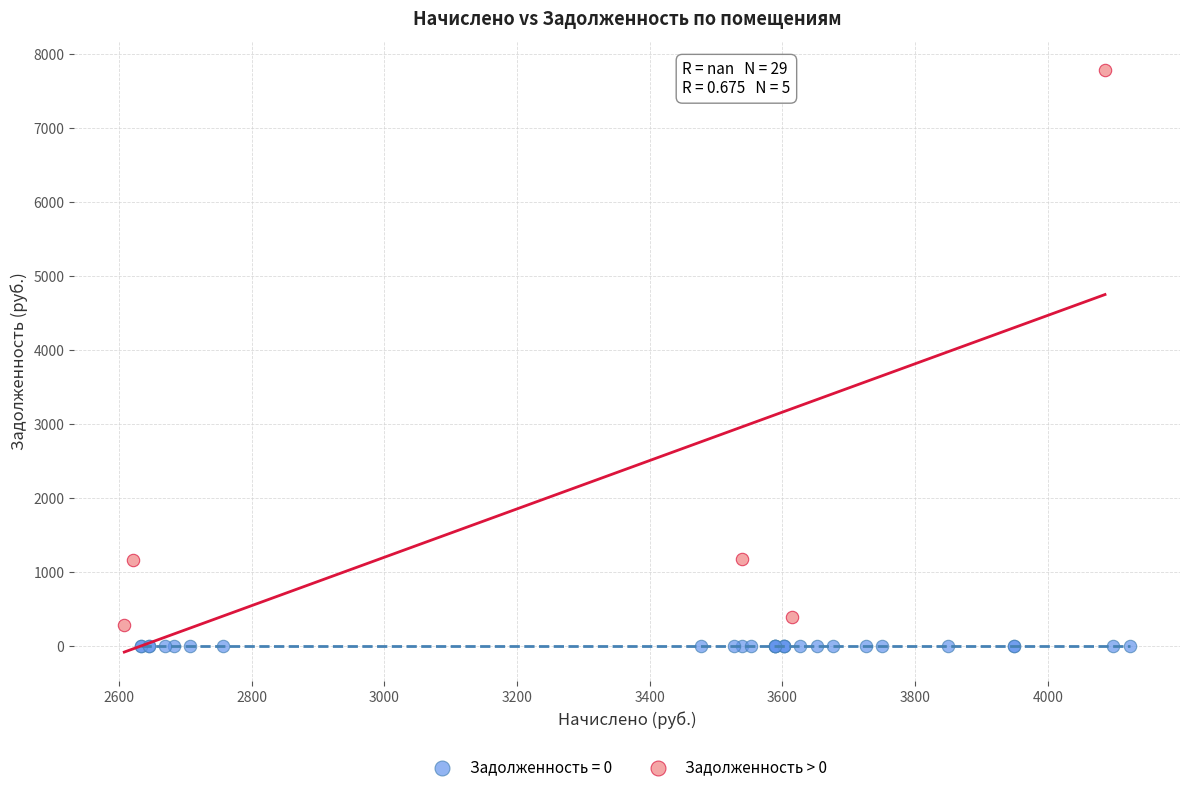

Which series contains the highest Y value?

Задолженность > 0